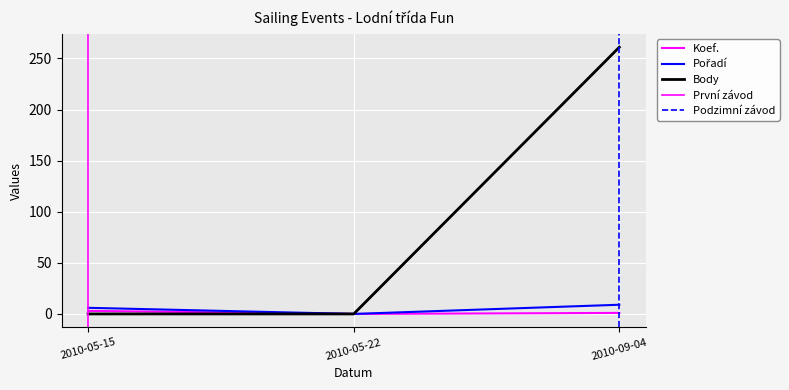

The Pořadí series shows 10 at 2010-05-15. True or false?

False